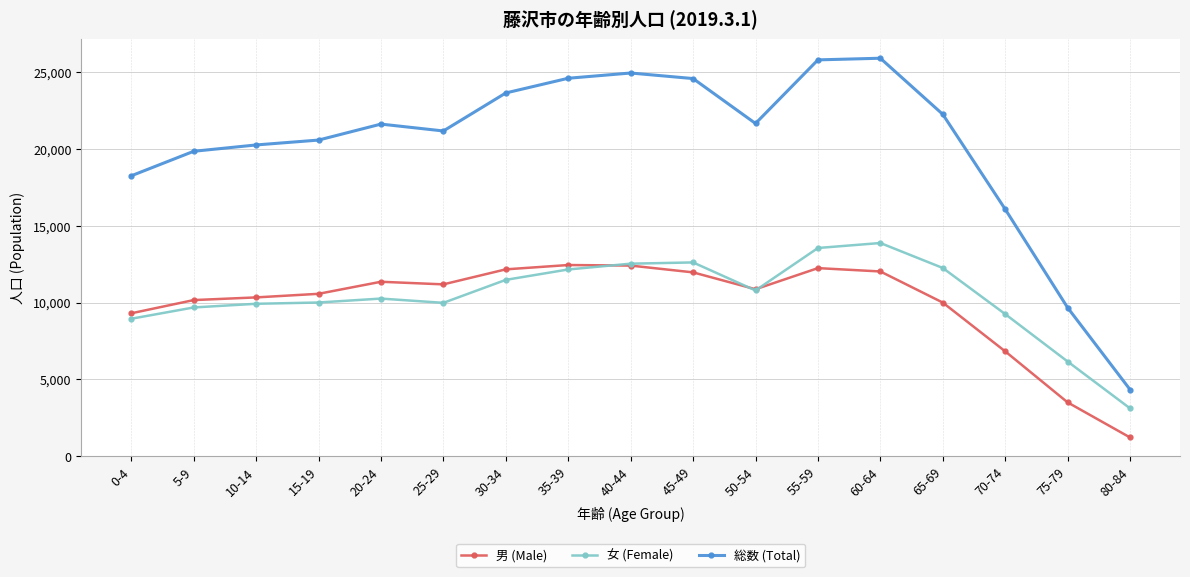

Which series has the widest spread of values?

総数 (Total)